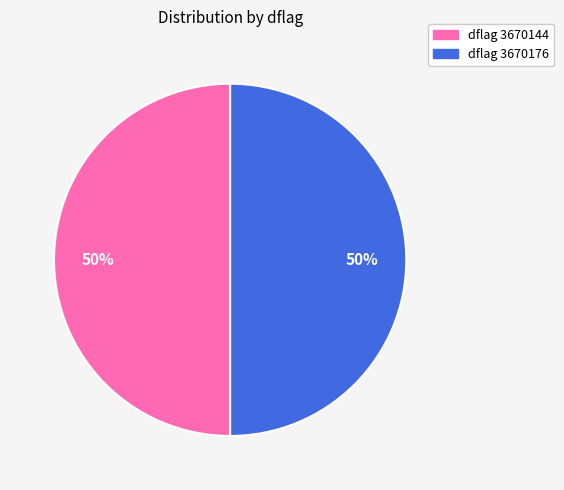

To the nearest percent, what is the average slice percentage?

50%